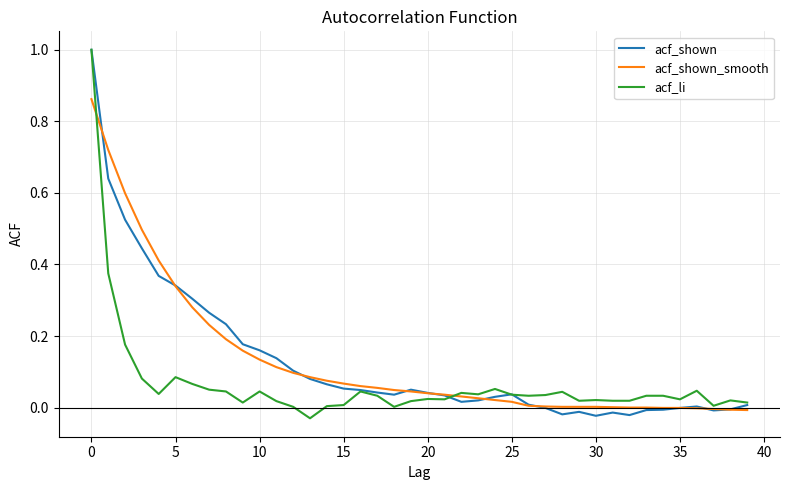

What is the greatest value displayed?

1.0